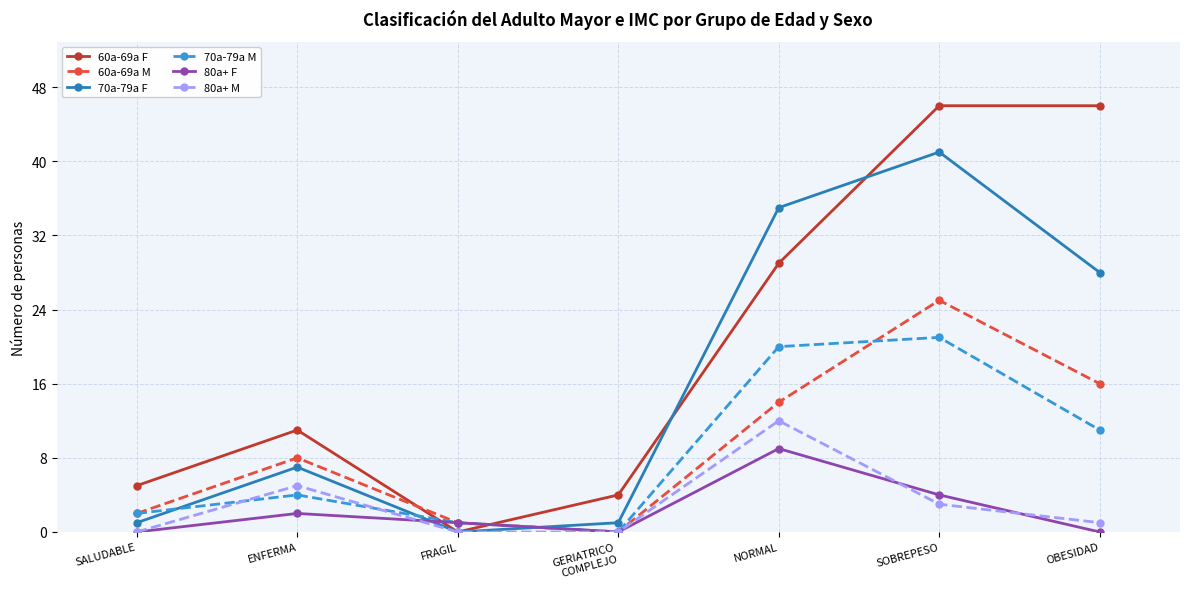

What is the difference between the second highest and minimum values in the 60a-69a F series?

46